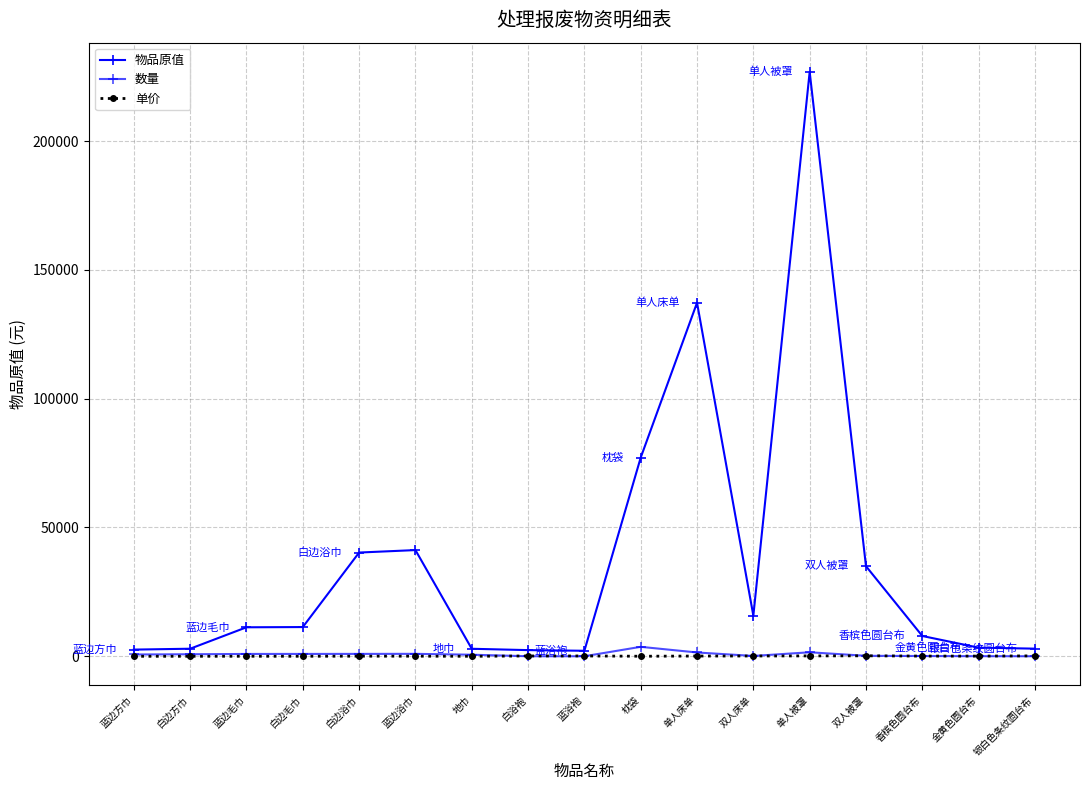

Reading left to right, what are all the values shown in this chart?

物品原值: 2592.8	2938.8	11259.2	11346.0	40275.2	41230.0	2918.4	2394.0	2142.0	77133.0	137268.0	15795.0	226884.0	34968.0	7878.0	3354.0	2964.0
数量: 697.0	790.0	908.0	915.0	928.0	950.0	608.0	19.0	17.0	3673.0	1476.0	135.0	1554.0	188.0	101.0	43.0	19.0
单价: 3.7	3.7	12.4	12.4	43.4	43.4	4.8	126.0	126.0	21.0	93.0	117.0	146.0	186.0	78.0	78.0	156.0